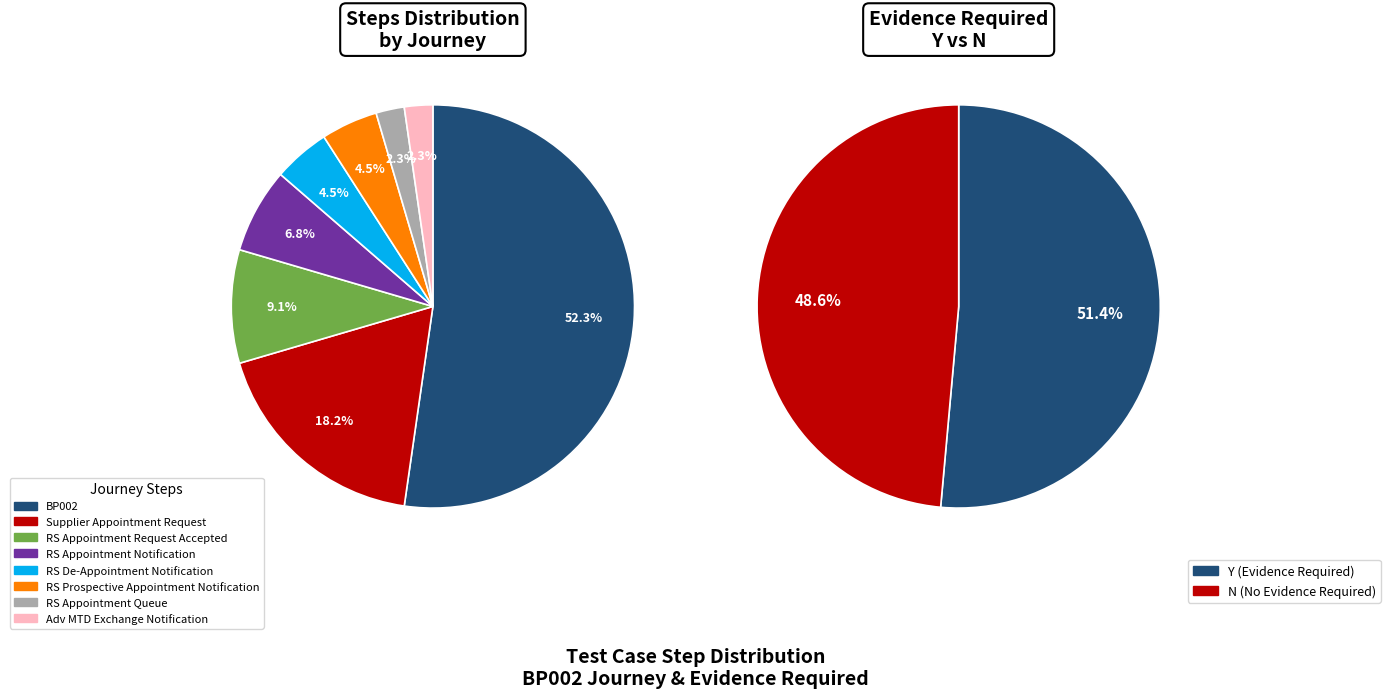

How many segments does this pie chart have?

8